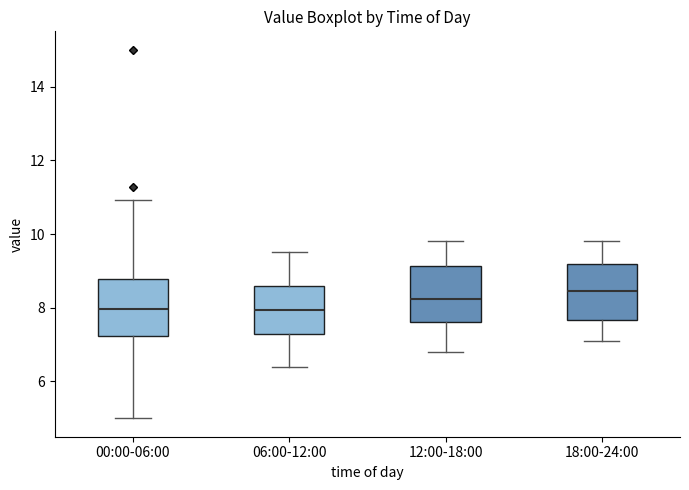

Reading left to right, read every box against the y-axis: the position of its median line, the range the box covers, and the ends of its whiskers. The values are not printed on the chart, so give them approximately, as read against the axis.

00:00-06:00: median 8.0, box 7.2 to 8.8, whiskers 5.0 to 11.0
06:00-12:00: median 8.0, box 7.2 to 8.6, whiskers 6.4 to 9.6
12:00-18:00: median 8.2, box 7.6 to 9.2, whiskers 6.8 to 9.8
18:00-24:00: median 8.4, box 7.6 to 9.2, whiskers 7.2 to 9.8